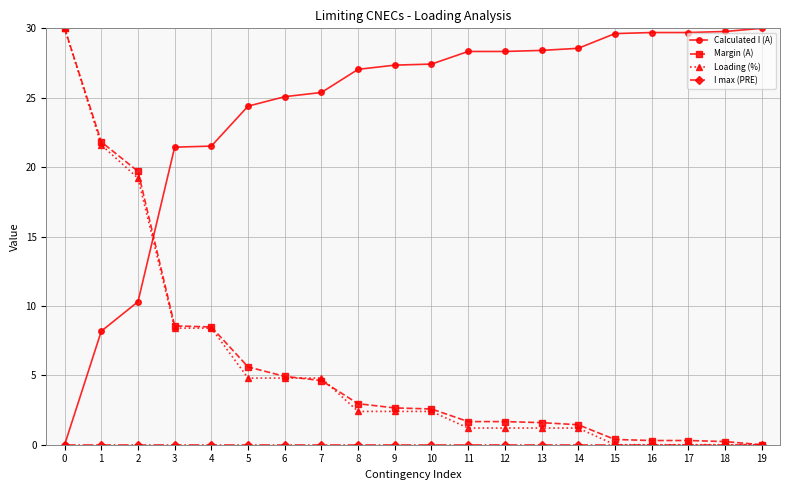

What is the sum of the Margin (A) values at 14 and 7?

6.1